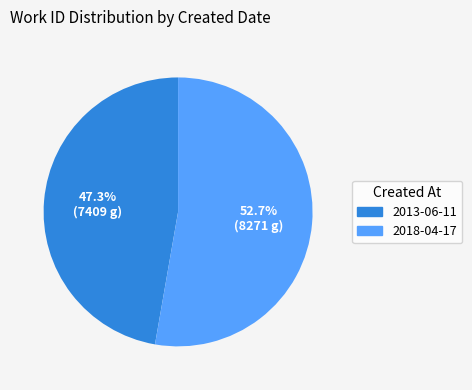

How much of the chart is everything except 2018-04-17?

47.3%